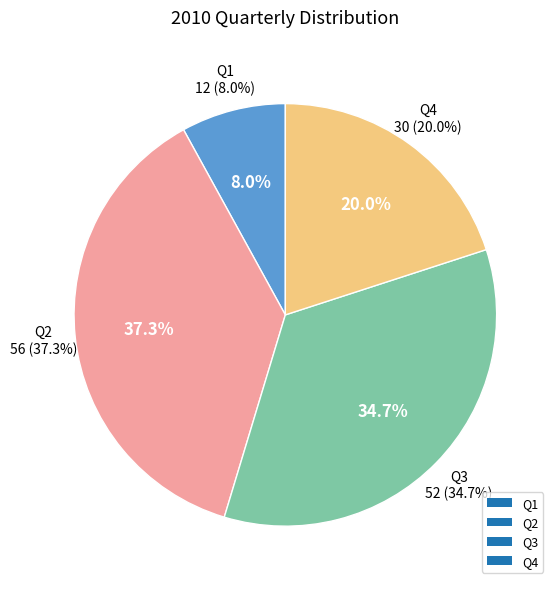

Does Q3 represent more than half of the total?

No